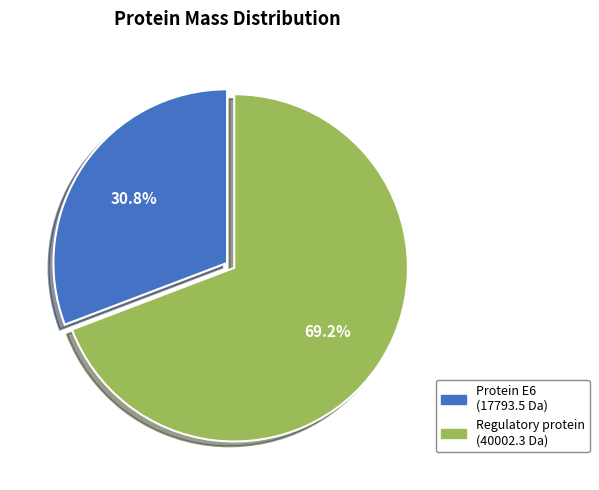

Does any single category account for the majority?

Yes